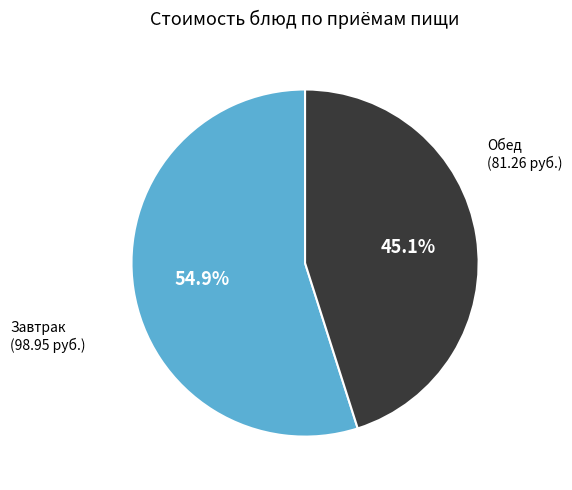

To the nearest percent, what is the difference between the largest and smallest slice percentages?

10%